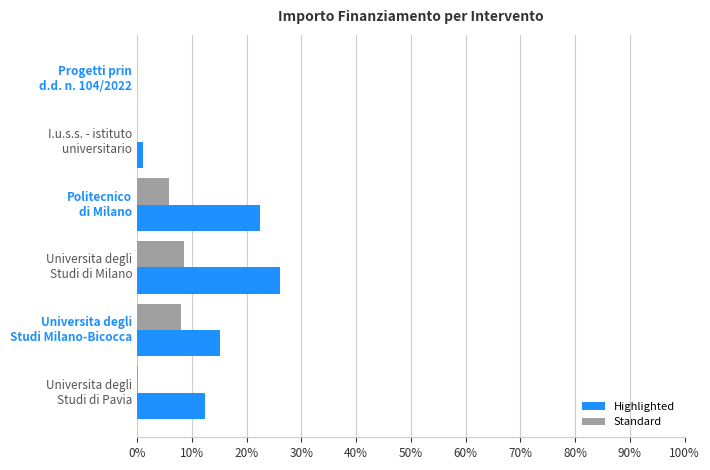

Which series has the largest total across all categories?

Highlighted